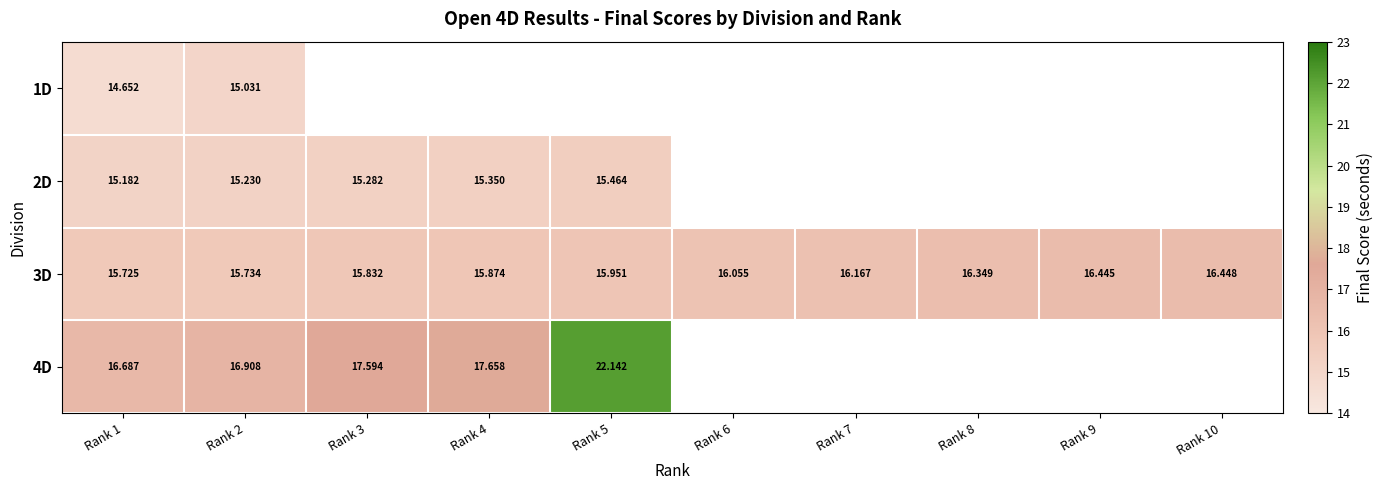

What is the difference between the second highest and minimum values in the 3D series?

0.7